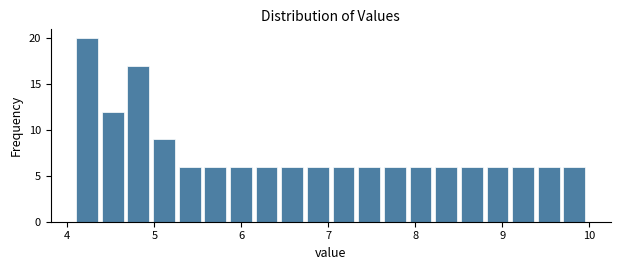

Around what value on the x-axis is the tallest bar? Give the approximate position of its centre, as read against the axis.

4.2